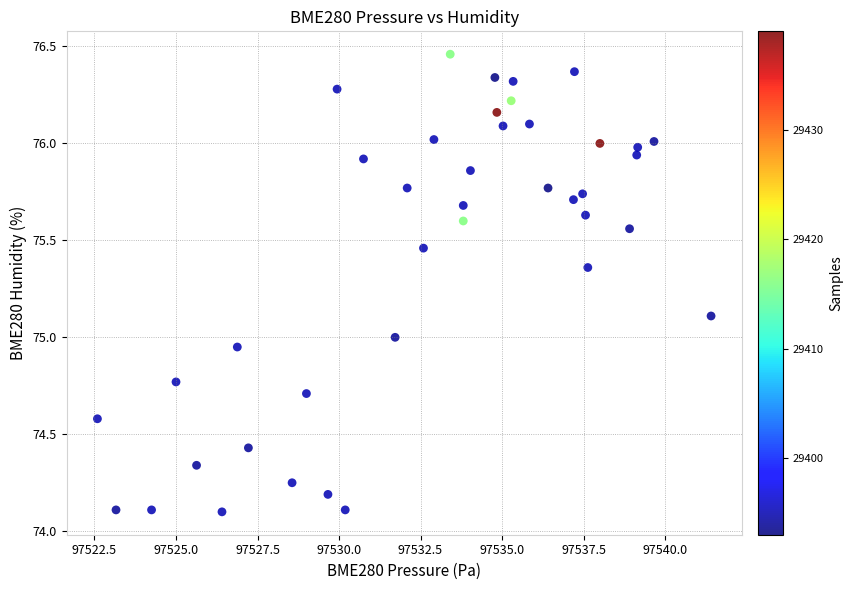

What is the range of X values (max minus min)?

18.8